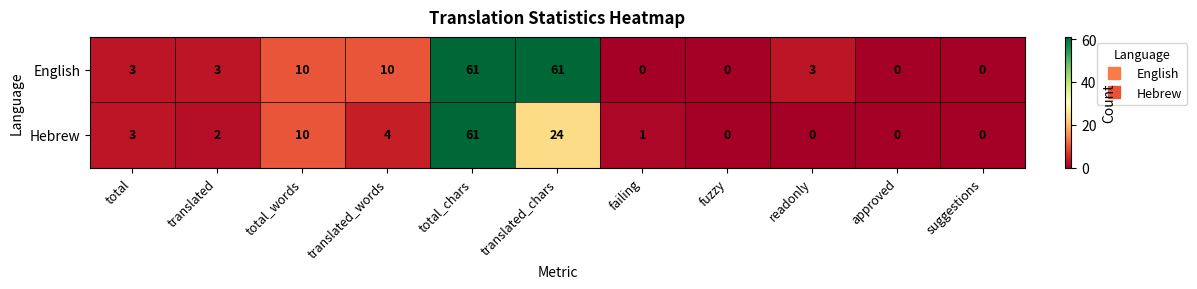

List the series in order of their overall mean, lowest first.

Hebrew, English